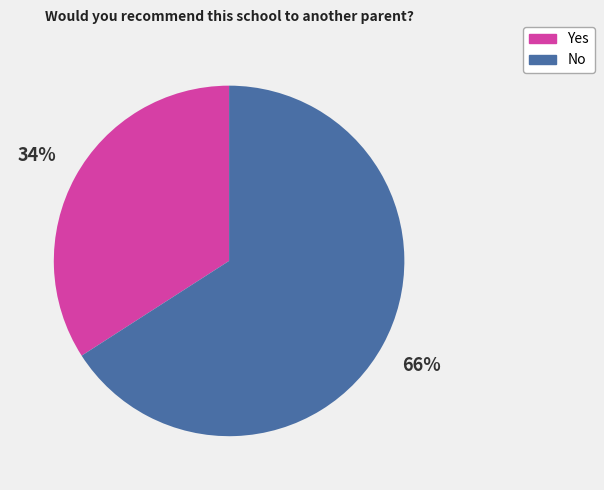

The Yes slice represents 34% of the pie. True or false?

True